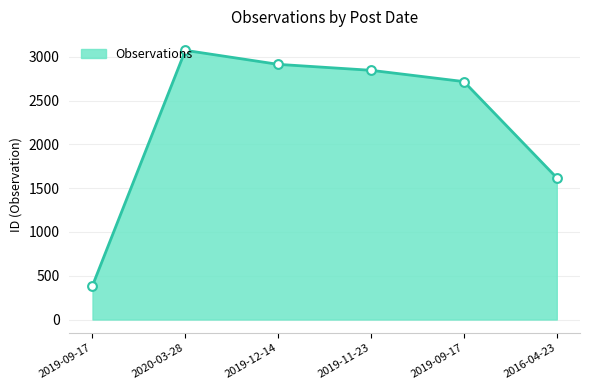

Between 2019-11-23 and 2020-03-28, which is larger?

2020-03-28